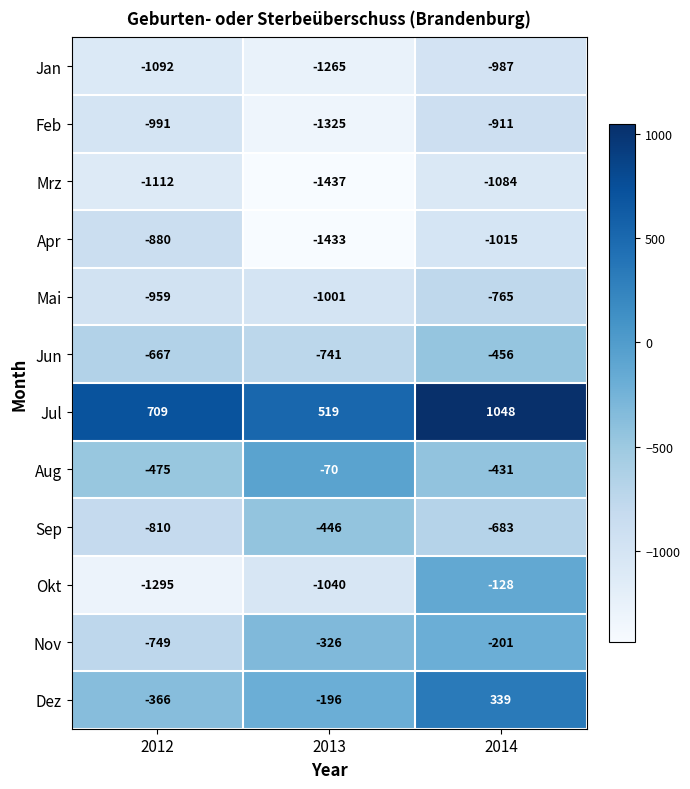

Which series has the widest spread of values?

Okt